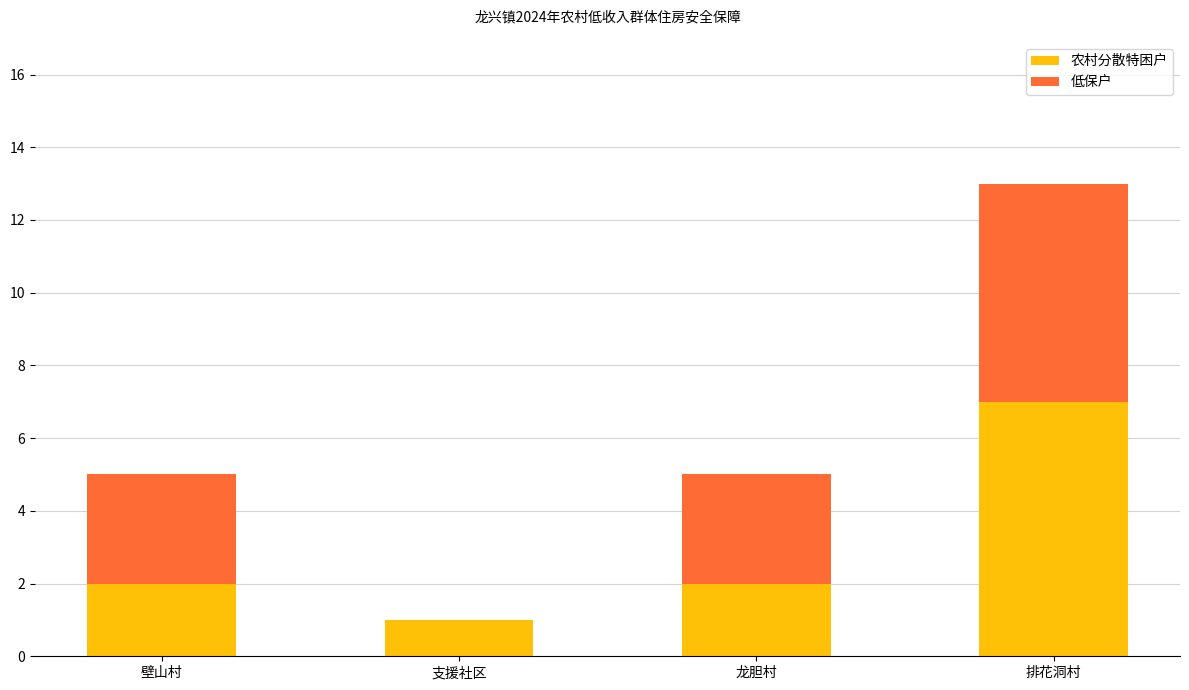

What is the highest value of the 农村分散特困户 series?

7